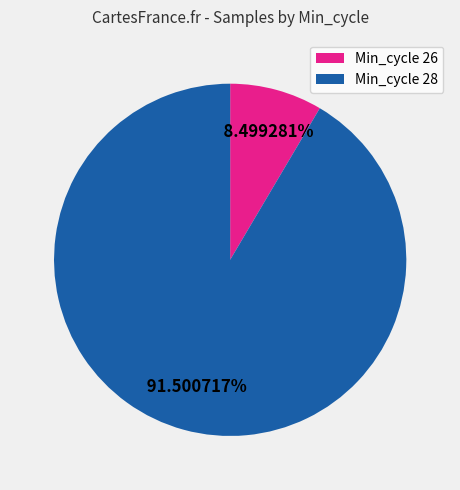

Approximately how many times larger is the value at Min_cycle 28 compared to Min_cycle 26?

10.8